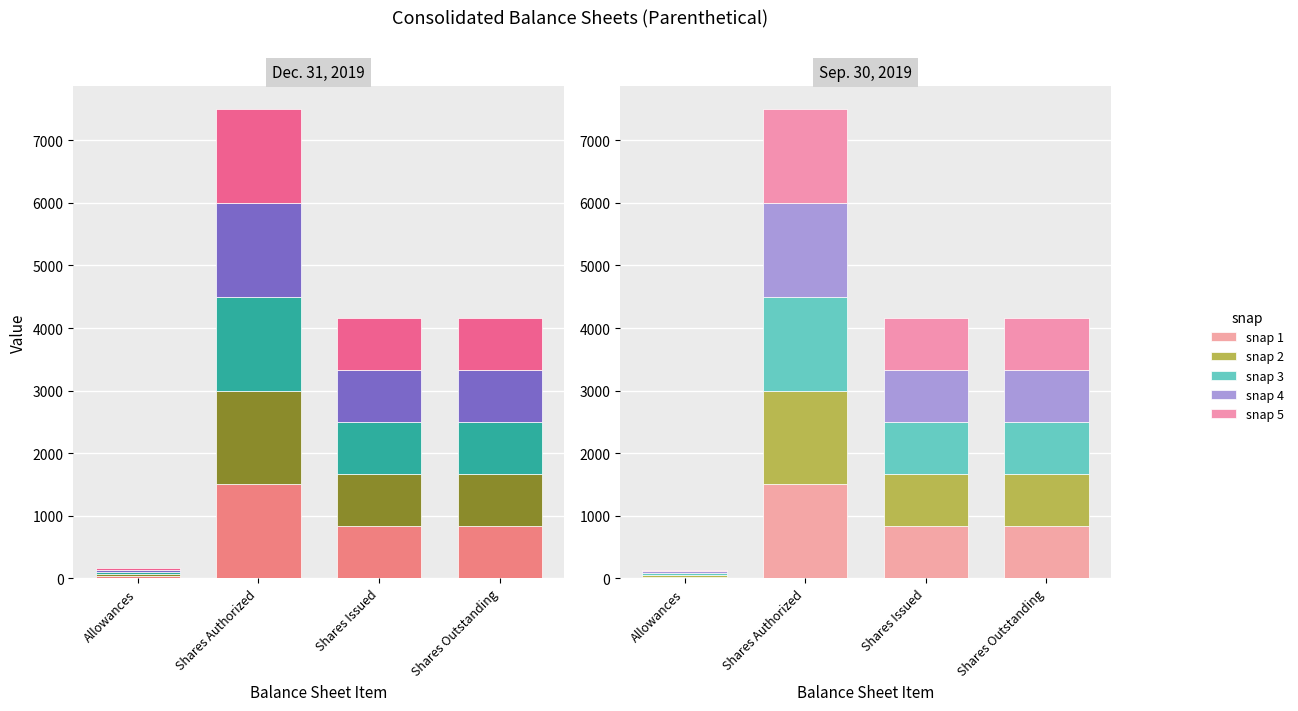

What position from the left is Shares Authorized?

2